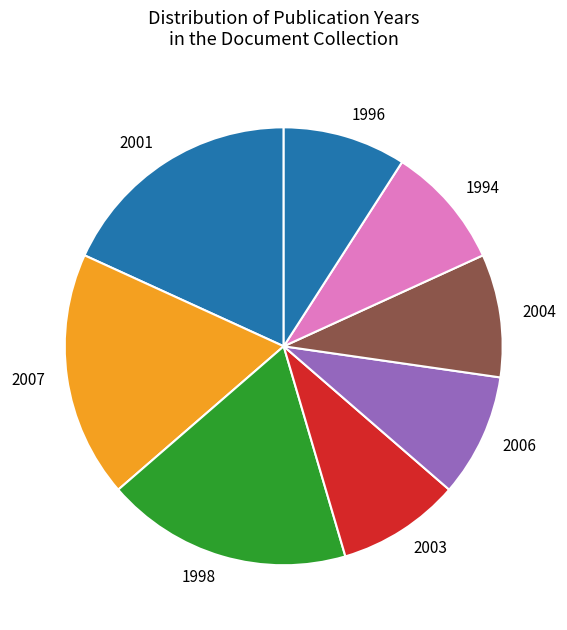

Does any single category account for the majority?

No